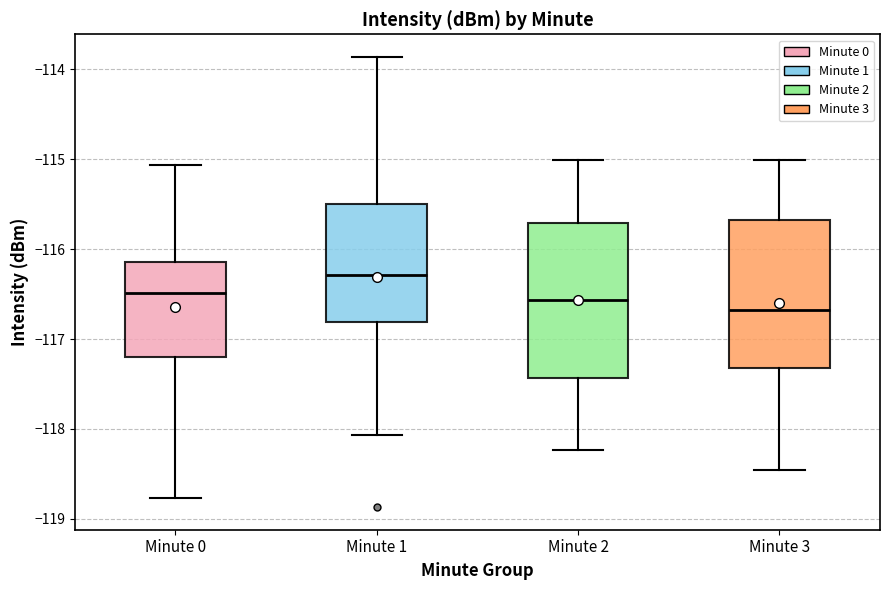

Reading left to right, read every box against the y-axis: the position of its median line, the range the box covers, and the ends of its whiskers. The values are not printed on the chart, so give them approximately, as read against the axis.

Minute 0: median -116.5, box -117.2 to -116.1, whiskers -118.8 to -115.1
Minute 1: median -116.3, box -116.8 to -115.5, whiskers -118.1 to -113.9
Minute 2: median -116.6, box -117.4 to -115.7, whiskers -118.2 to -115.0
Minute 3: median -116.7, box -117.3 to -115.7, whiskers -118.5 to -115.0